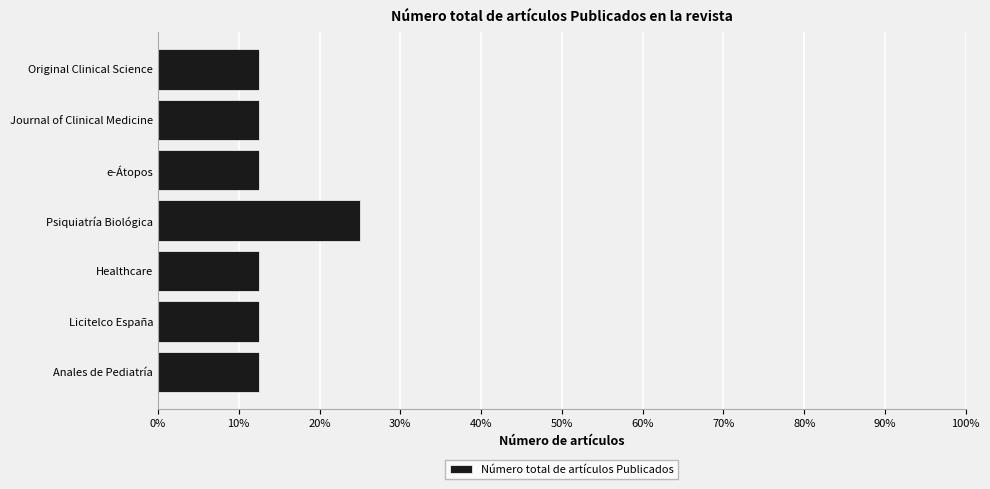

What is the smallest value displayed?

12.5